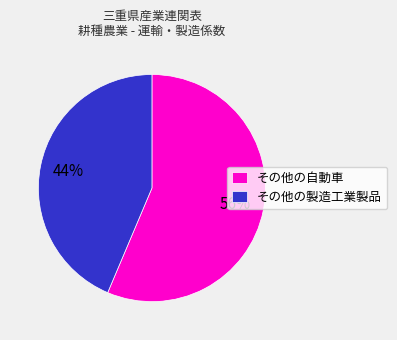

Rank the categories by value from lowest to highest.

その他の製造工業製品, その他の自動車